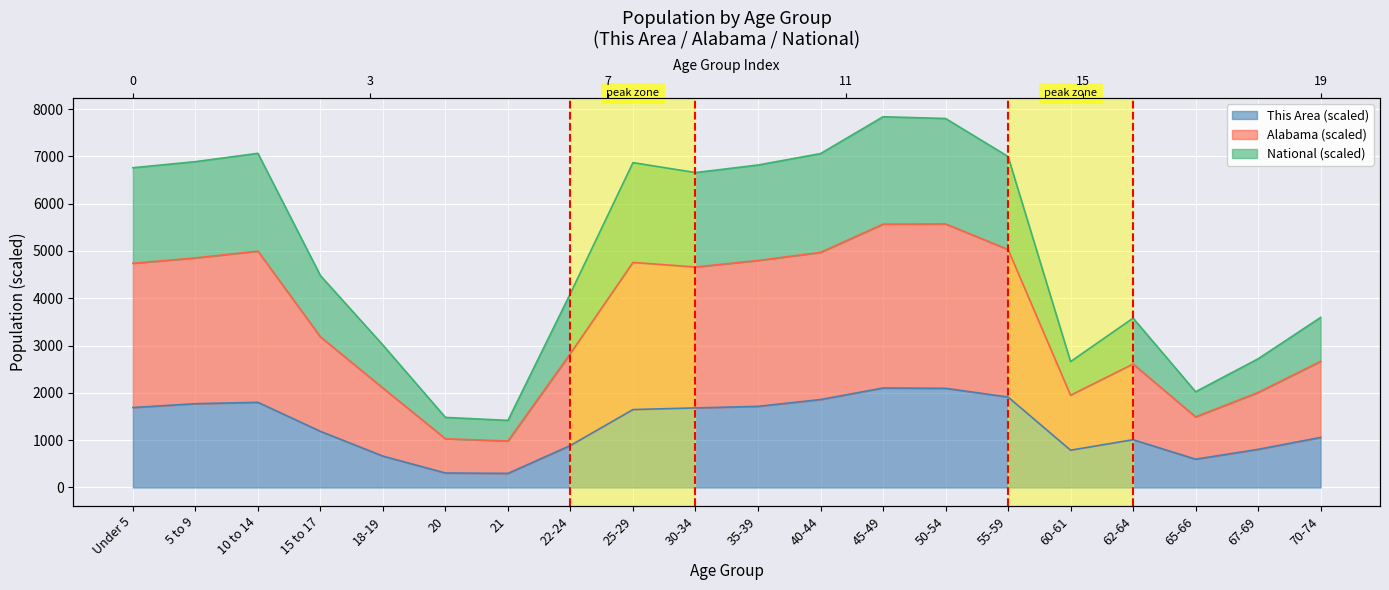

What is the spread (max minus min) of values at 55-59?

5085.5